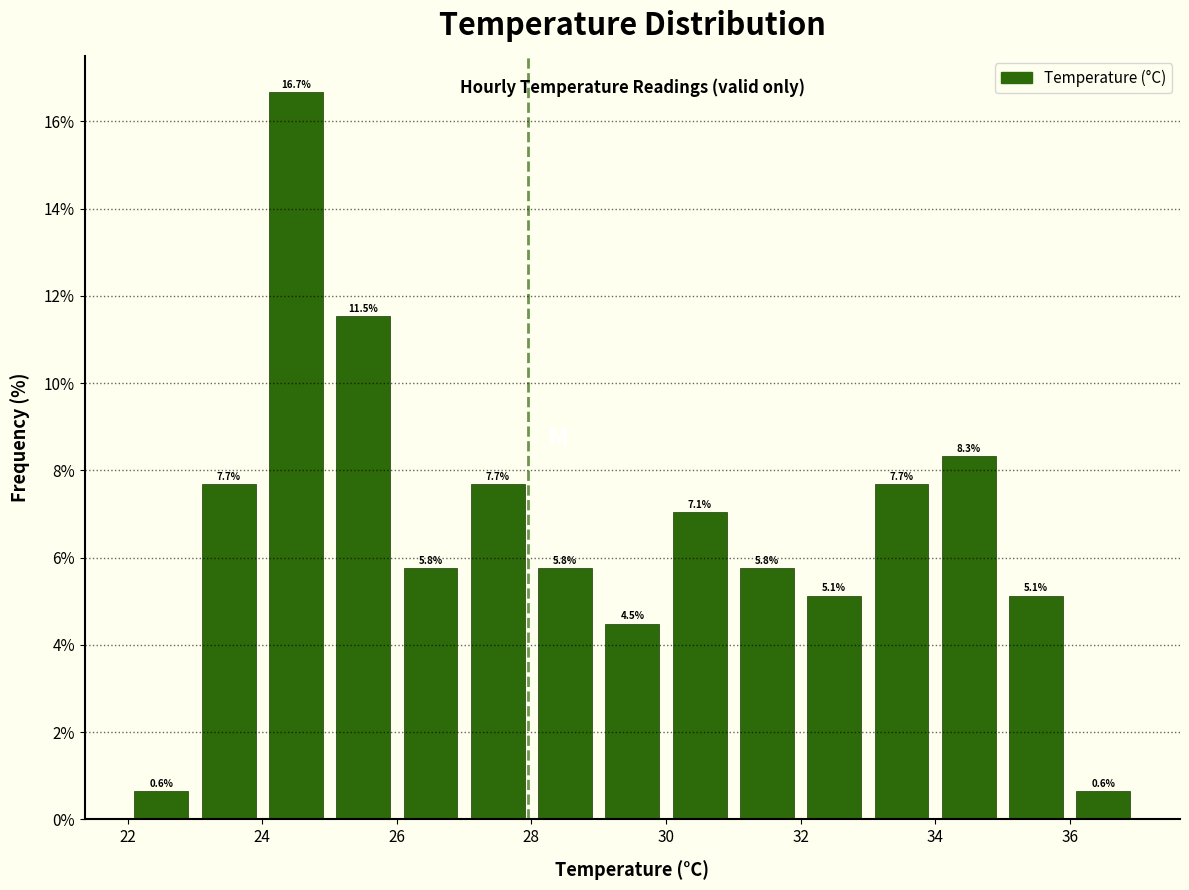

What is the height of the bar covering 28 to 29 on the x-axis?

5.8